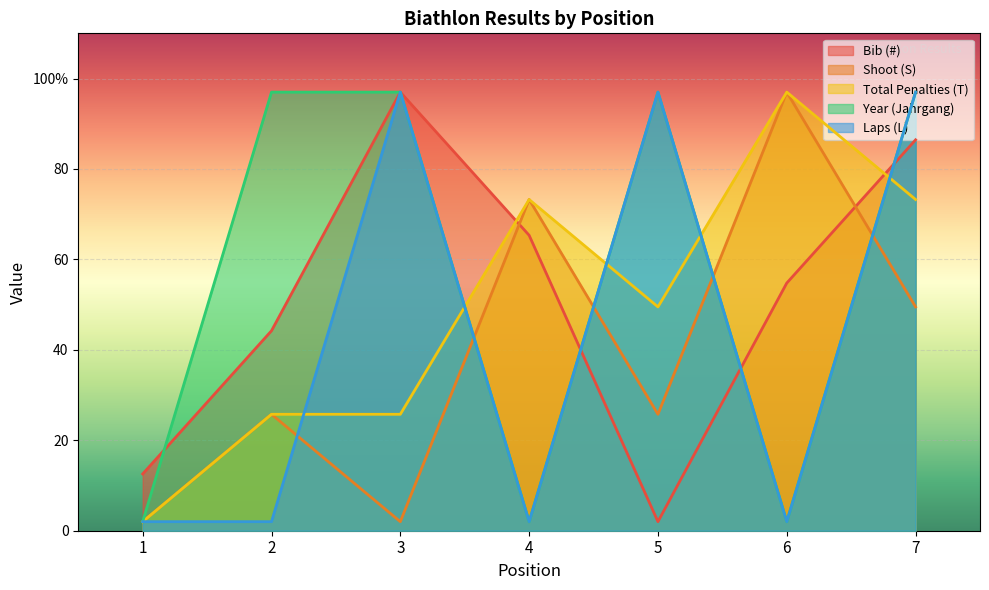

The value of Year (Jahrgang) at 1 is 0.8. True or false?

False